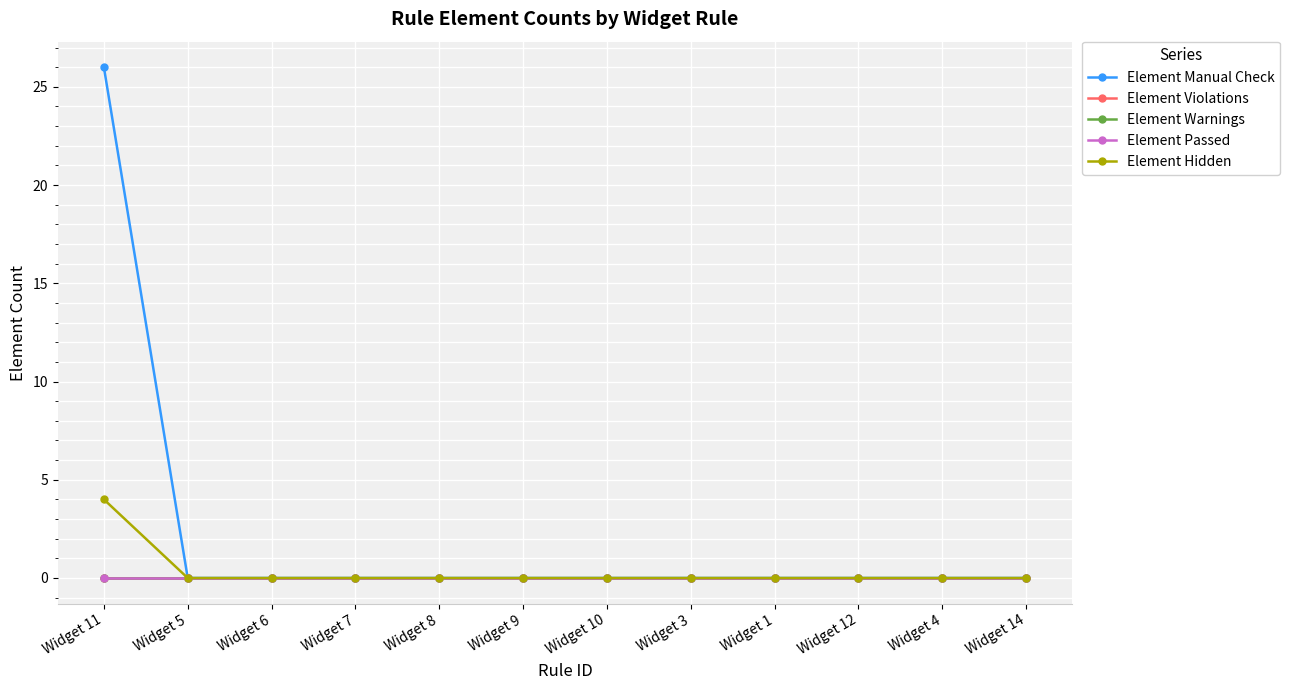

Between Widget 5 and Widget 10, which is larger?

Widget 5